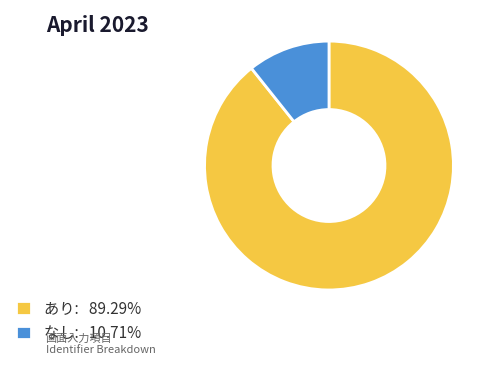

Is it true that なし is 11% of the pie?

True